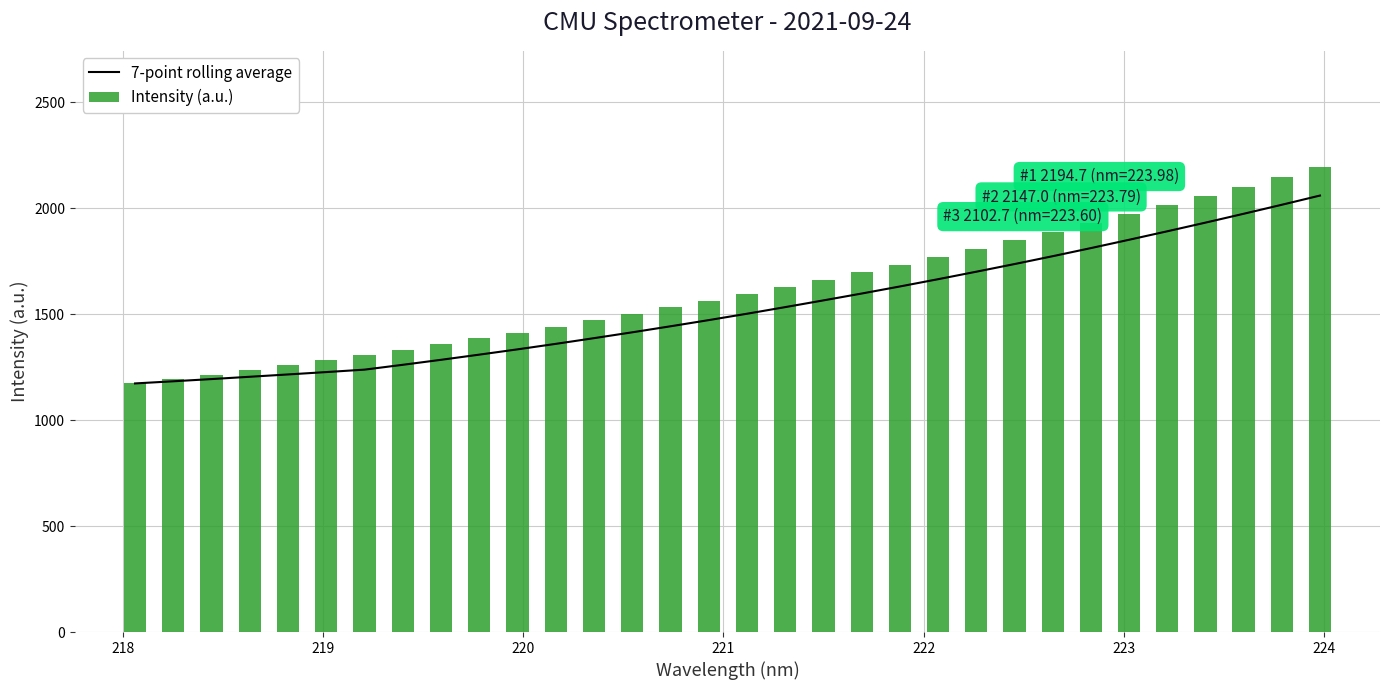

What is the average value of the Intensity (a.u.) series?

1616.7